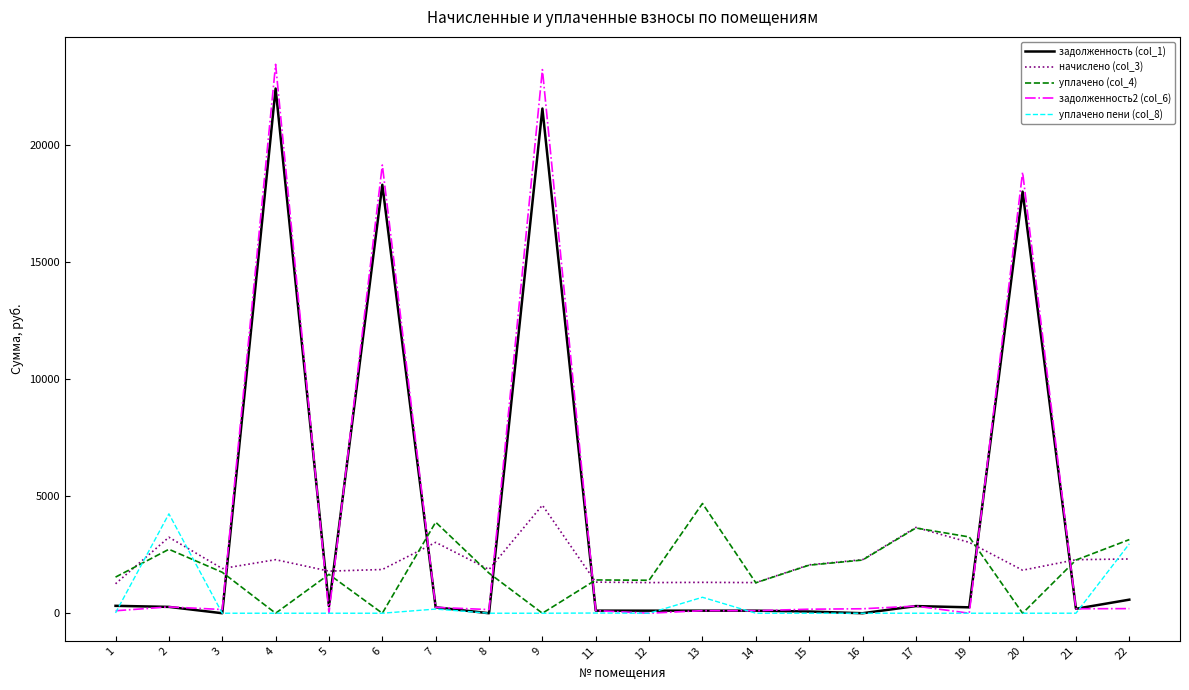

Which series changed the most between 2 and 22?

уплачено пени (col_8)